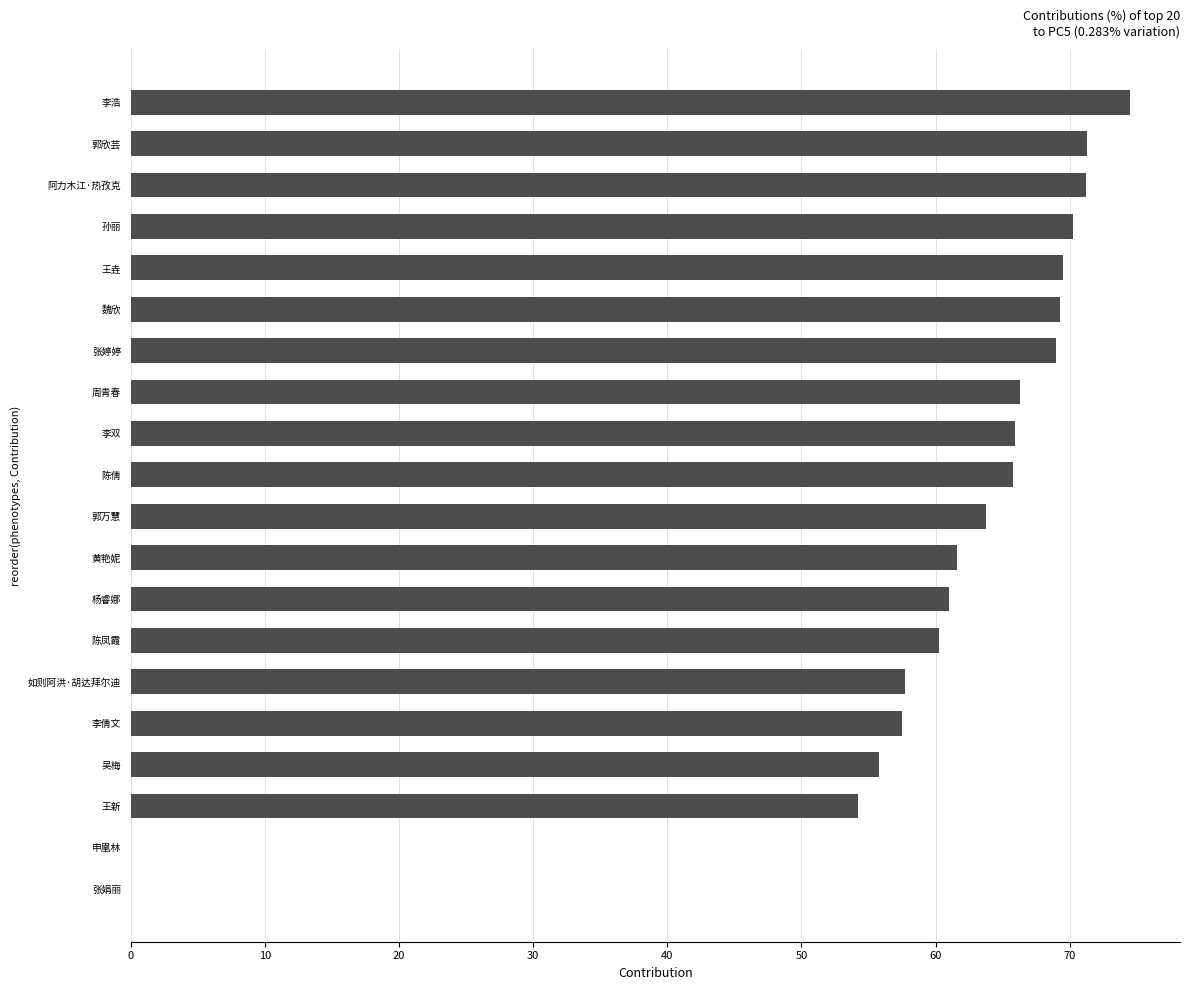

Where is the data nearest to the value 37?

王新